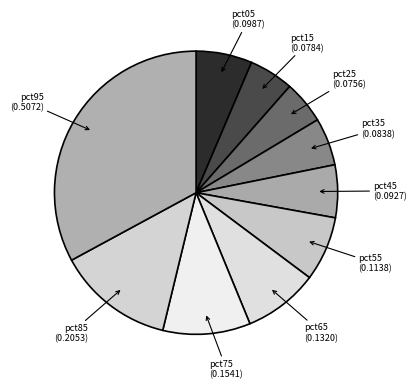

How many slices are in this pie chart?

10